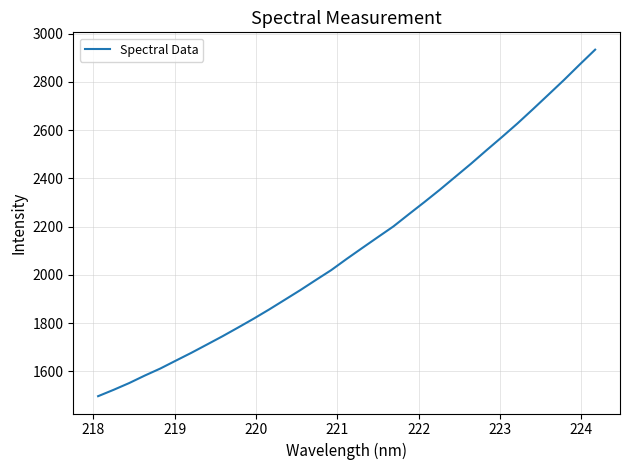

What is the difference between the maximum and minimum values?

1435.9